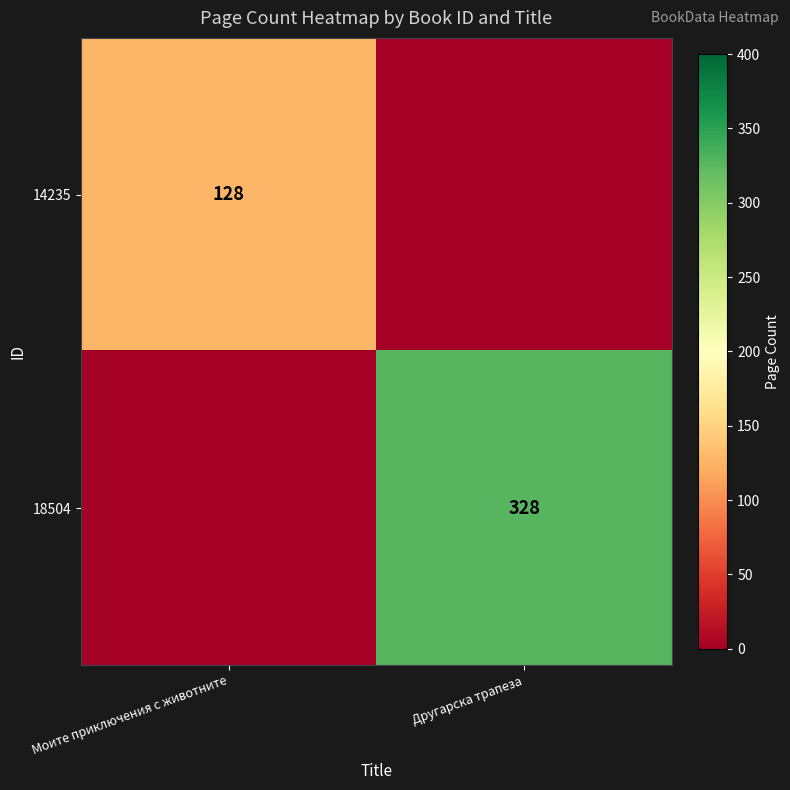

The value of 14235 at Моите приключения с животните is 128. True or false?

True